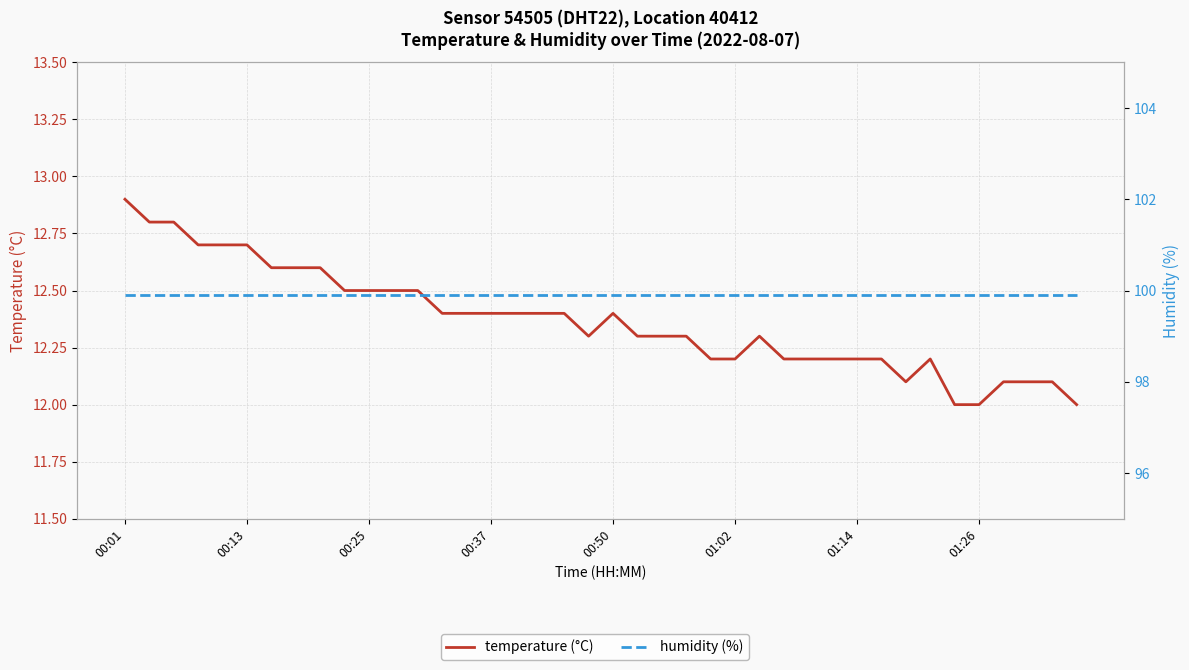

Is it true that humidity (%) equals 99.9 at 01:26?

True